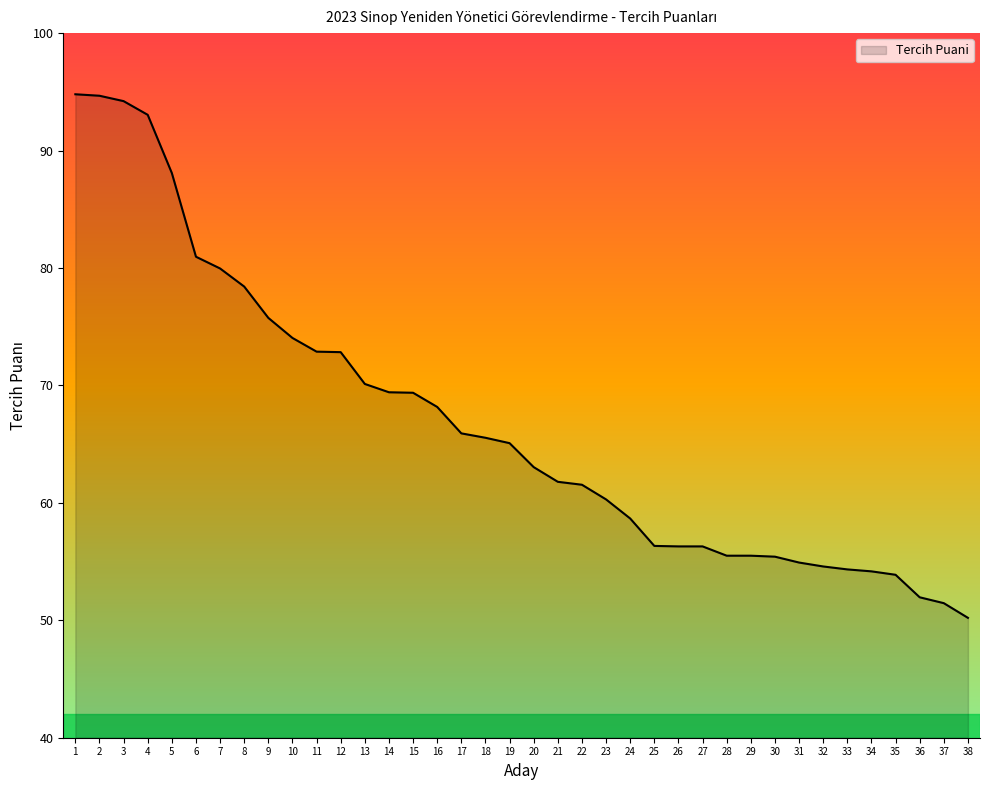

What is the smallest value displayed?

50.2